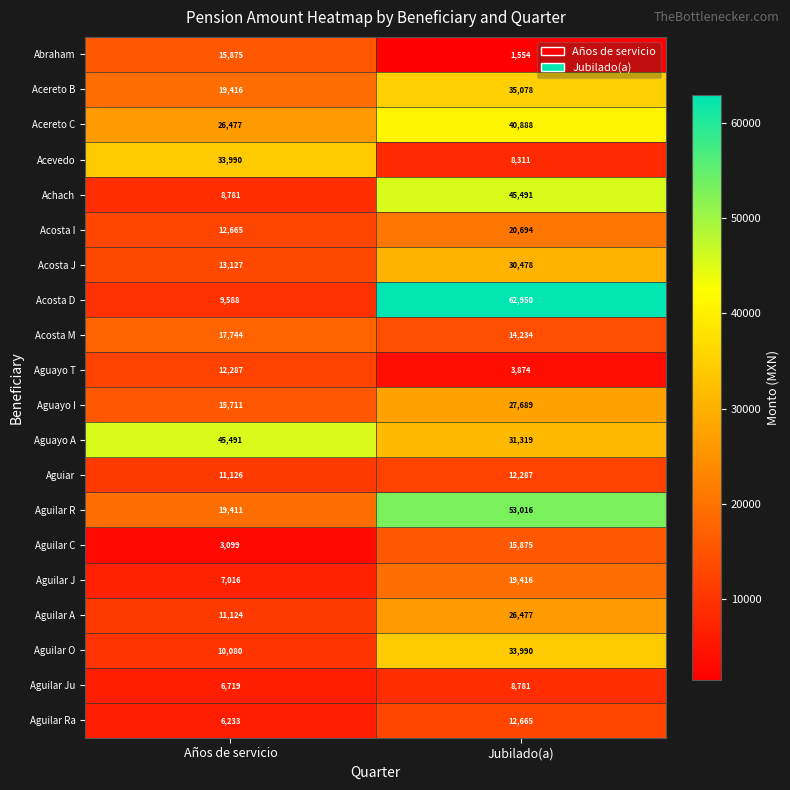

What is the minimum value shown in the chart?

1554